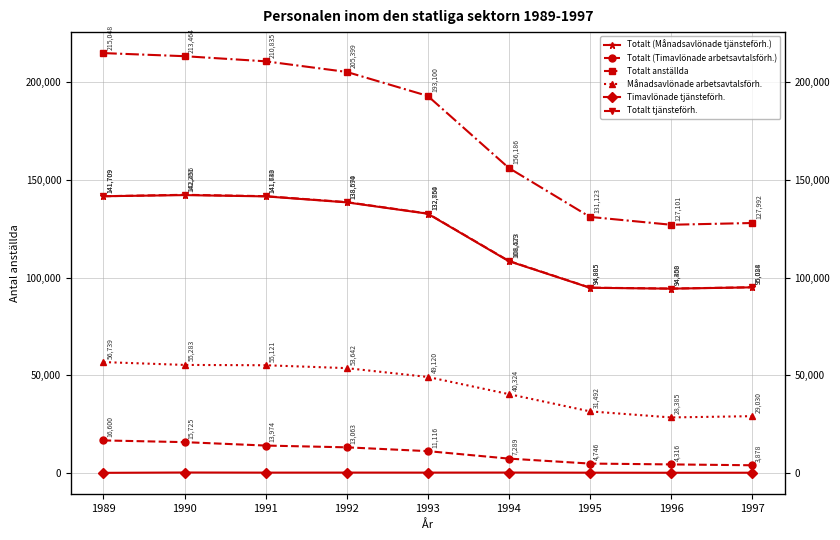

True or false: Månadsavlönade arbetsavtalsförh. and Totalt (Månadsavlönade tjänsteförh.) intersect in this chart.

False